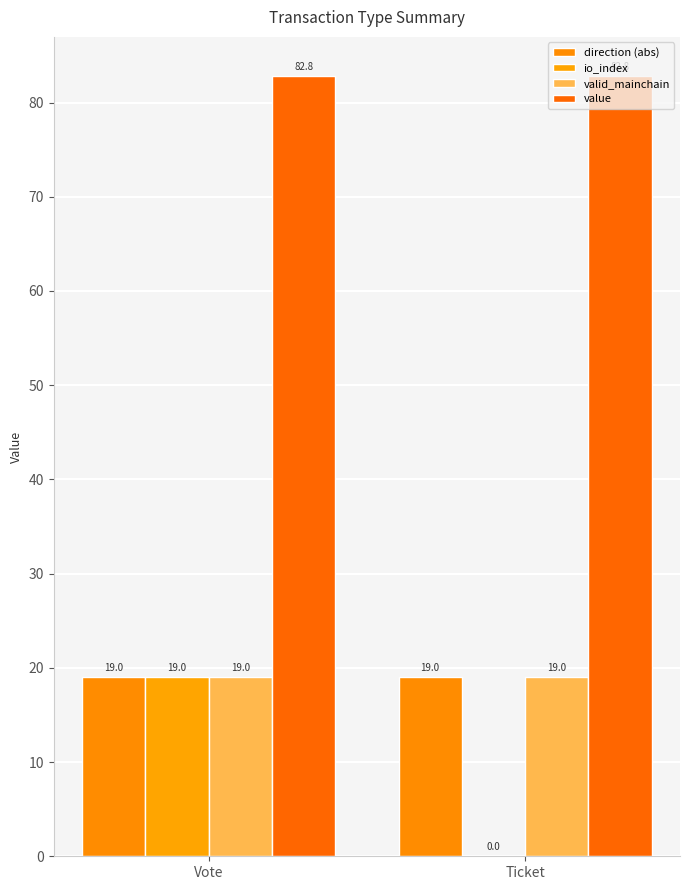

Is the value of value at Vote greater than the value of valid_mainchain at Ticket?

Yes